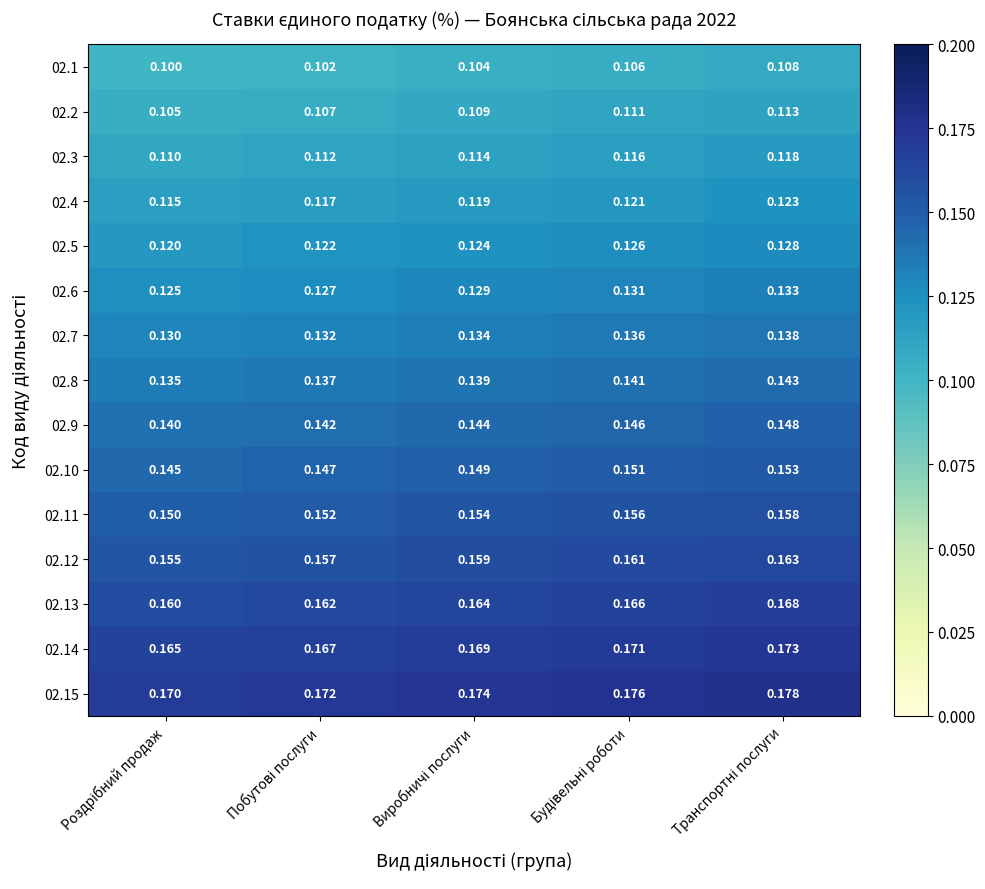

How many series are shown in this chart?

15